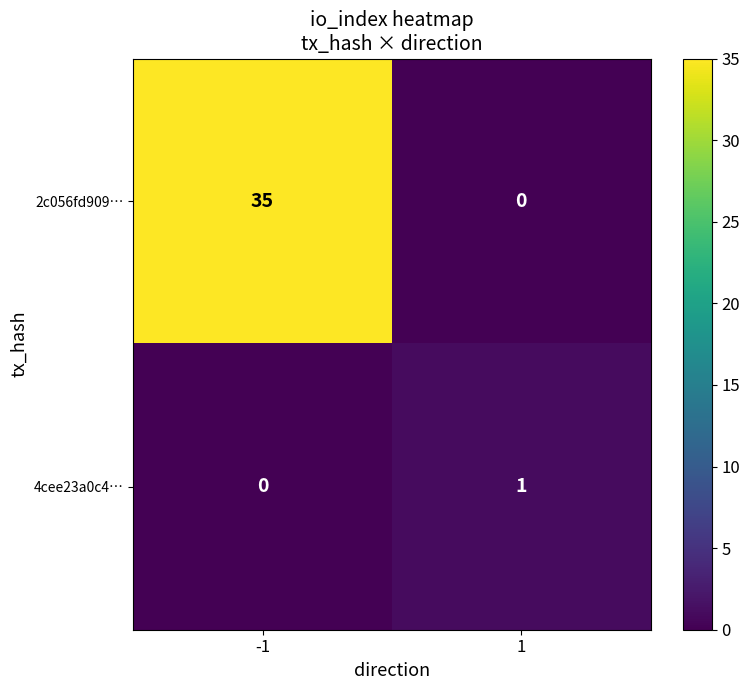

Reading left to right, list all the values displayed in this chart.

2c056fd909…: -1=35	1=0
4cee23a0c4…: -1=0	1=1